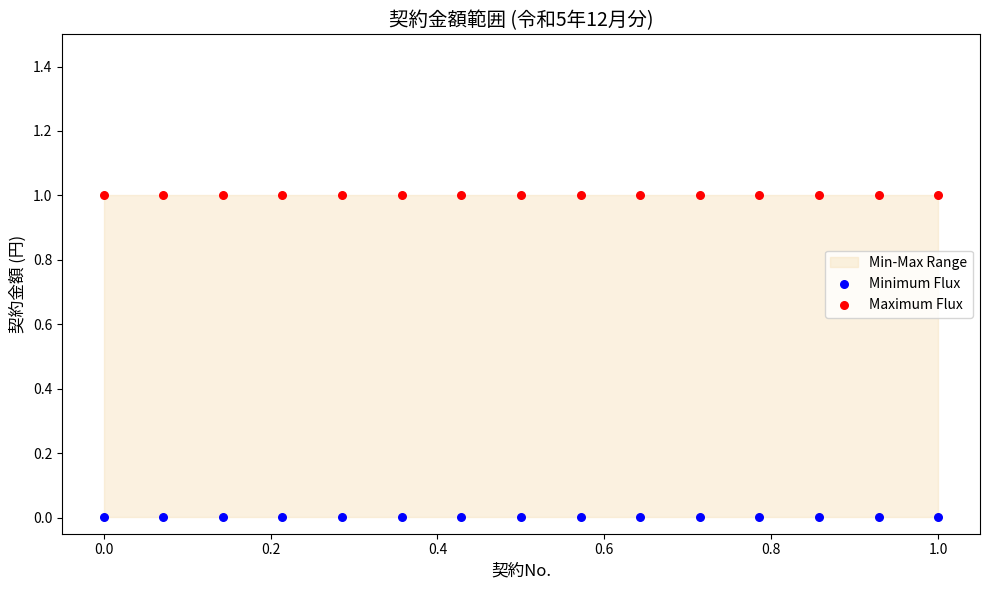

Which series reaches the maximum Y coordinate?

Maximum Flux